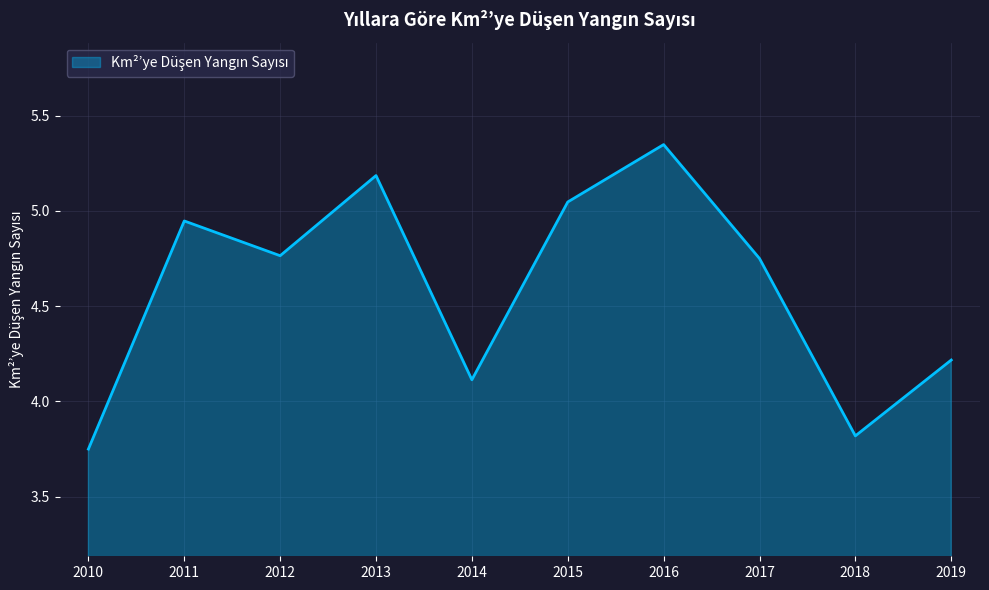

Read the value at 2014.

4.1